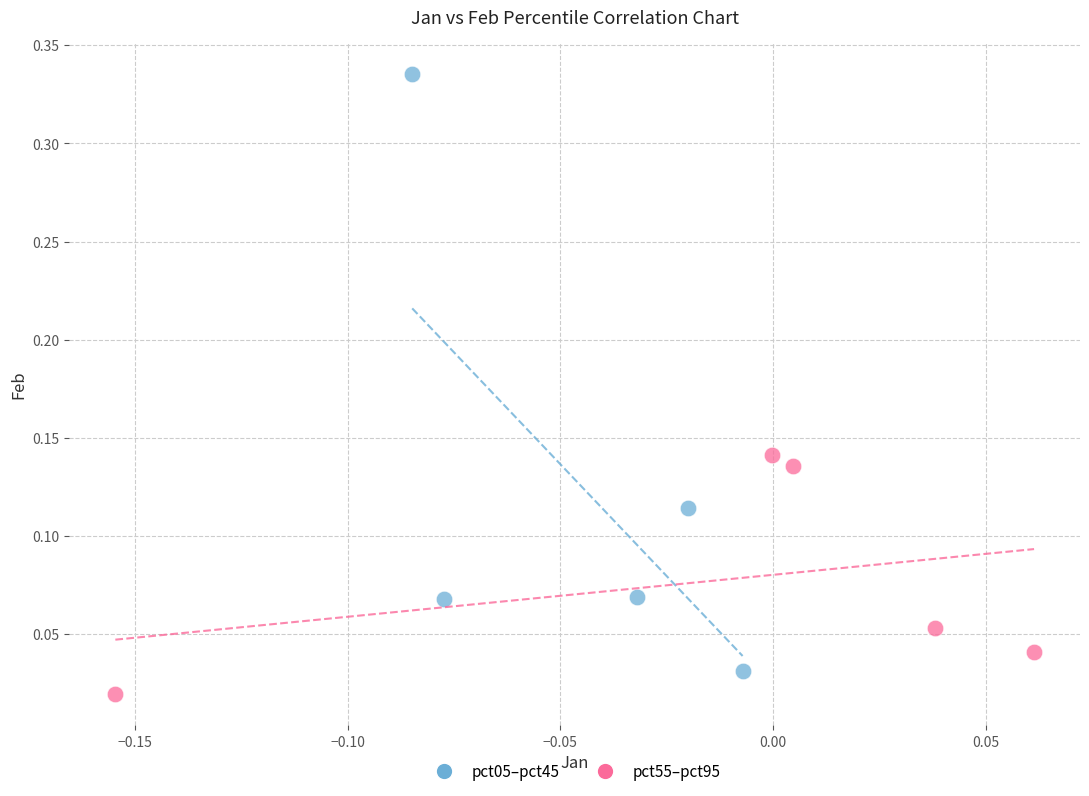

Which series reaches the maximum Y coordinate?

pct05–pct45